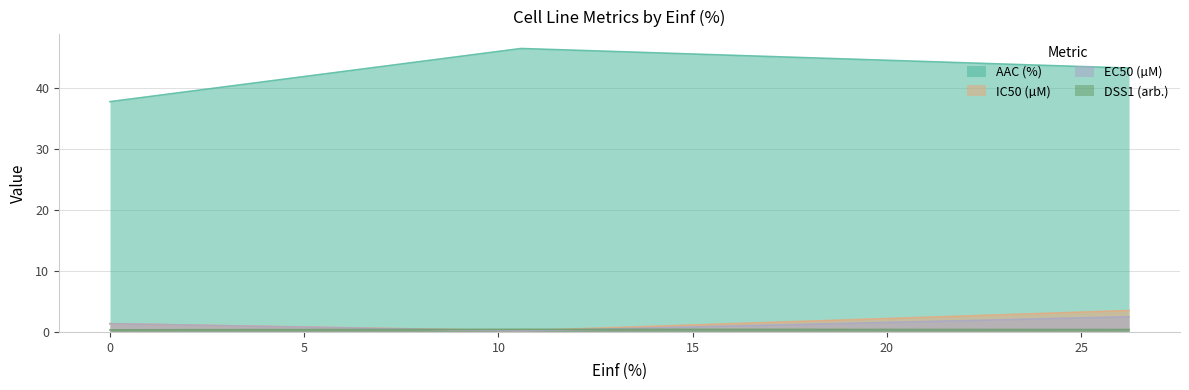

Which series has the largest total across all categories?

AAC (%)